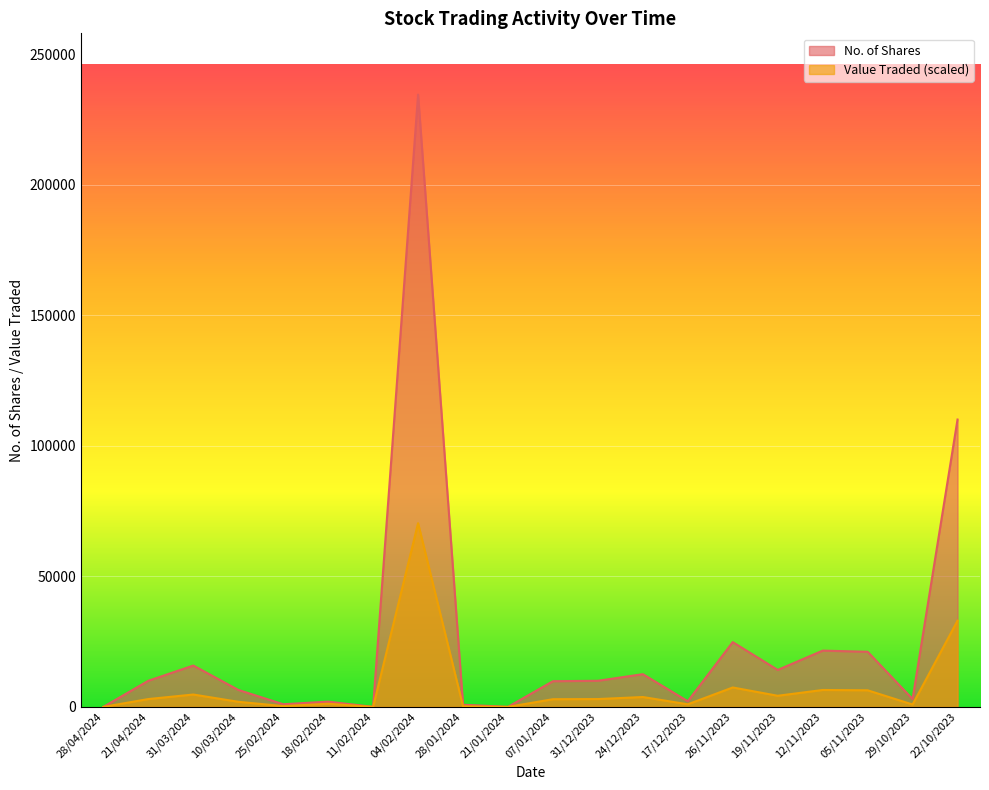

Which series has the largest total across all categories?

No. of Shares